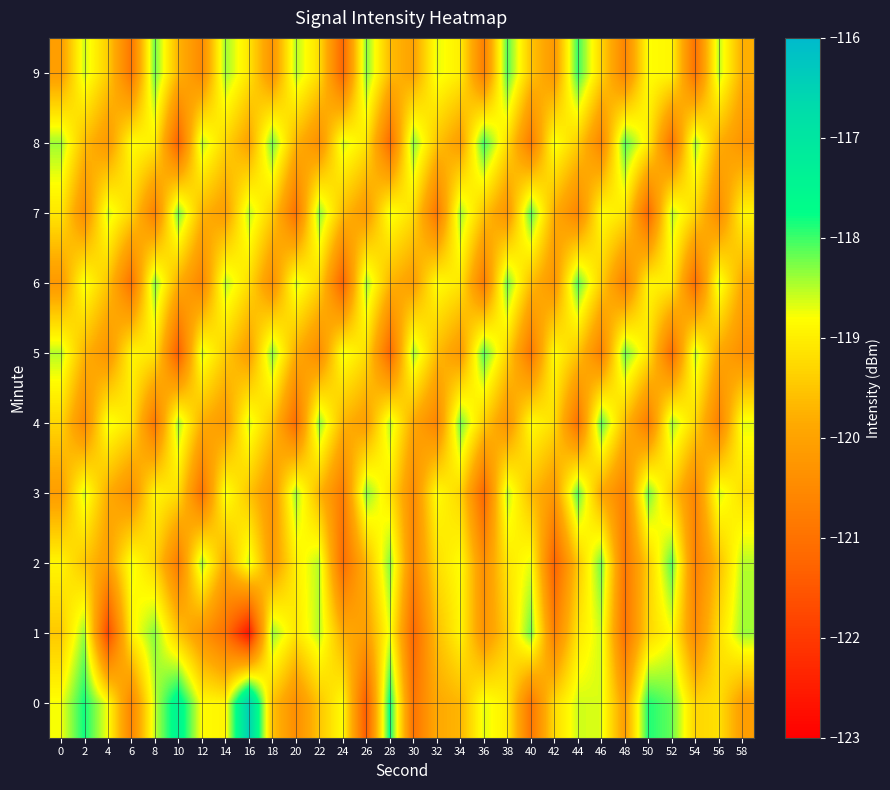

Between 2 and 50, which is larger?

2